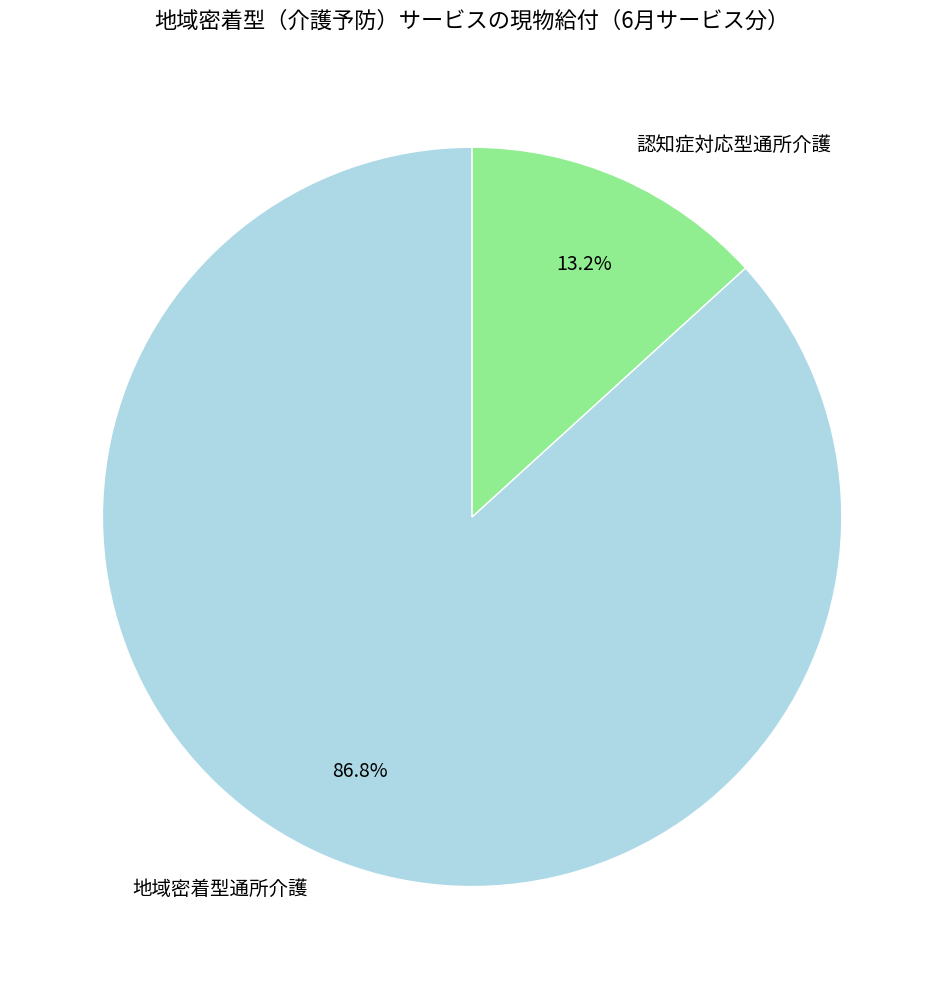

Which slice is the smallest?

認知症対応型通所介護